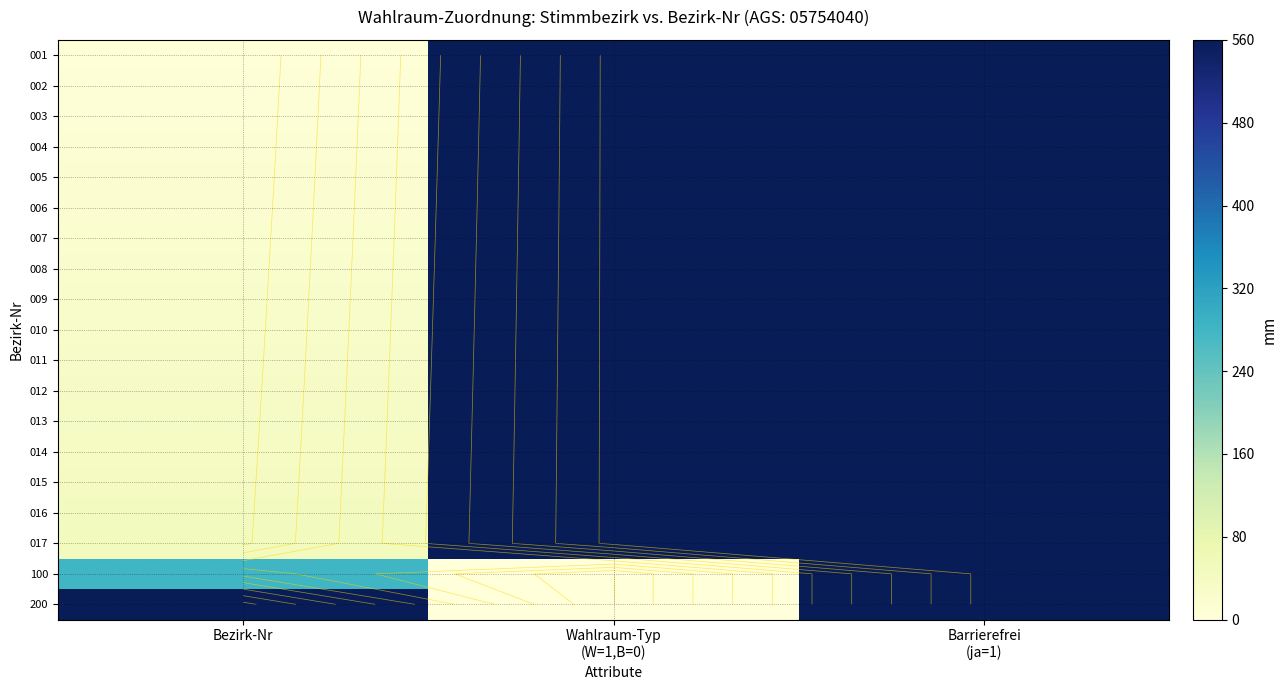

Between Wahlraum-Typ
(W=1,B=0) and Bezirk-Nr, which is larger?

Wahlraum-Typ
(W=1,B=0)